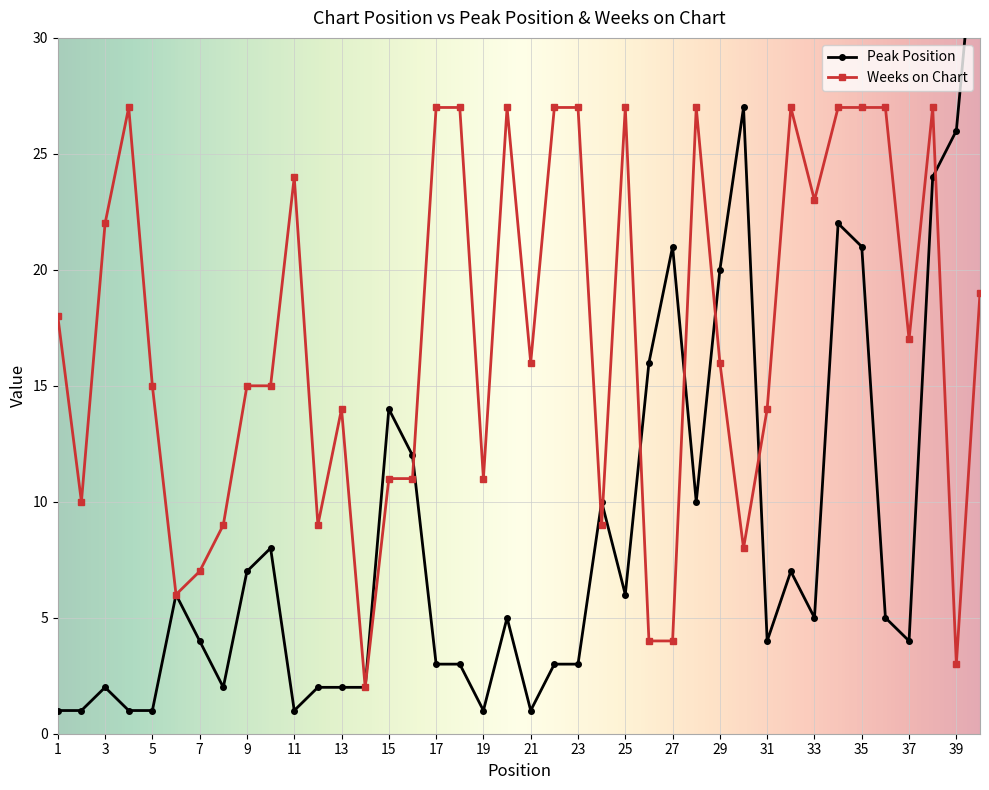

Between 14 and 35, which series saw the biggest shift?

Weeks on Chart